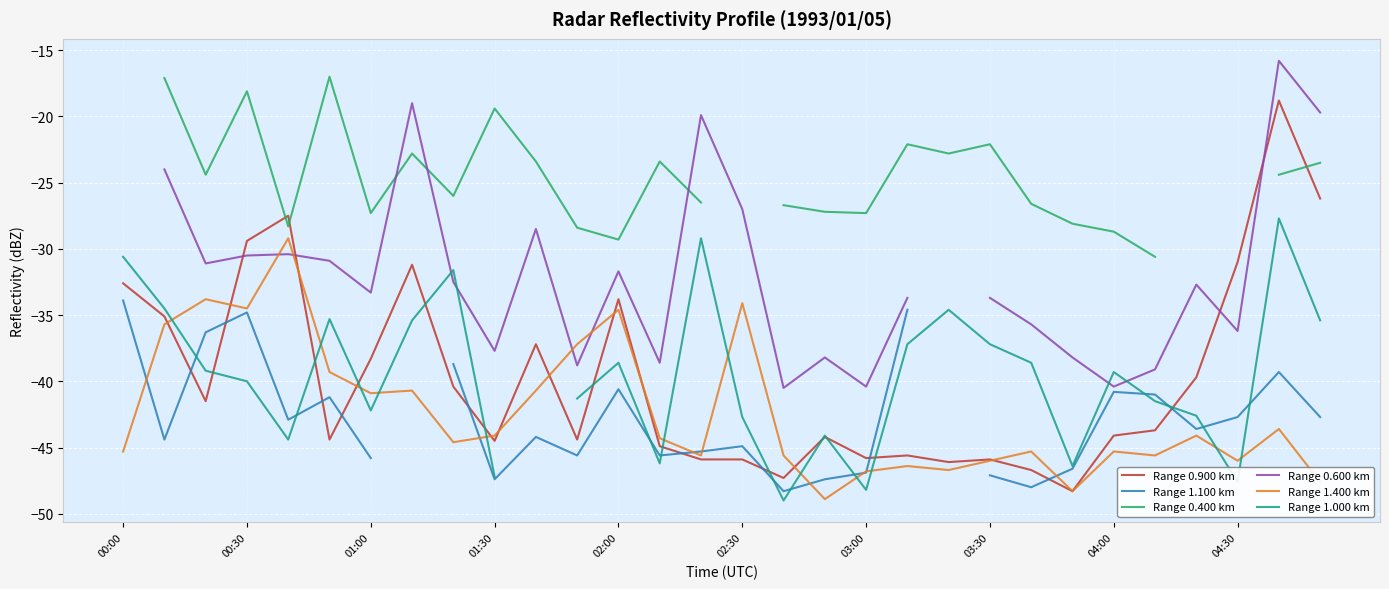

What is the maximum value for Range 1.400 km?

-29.2